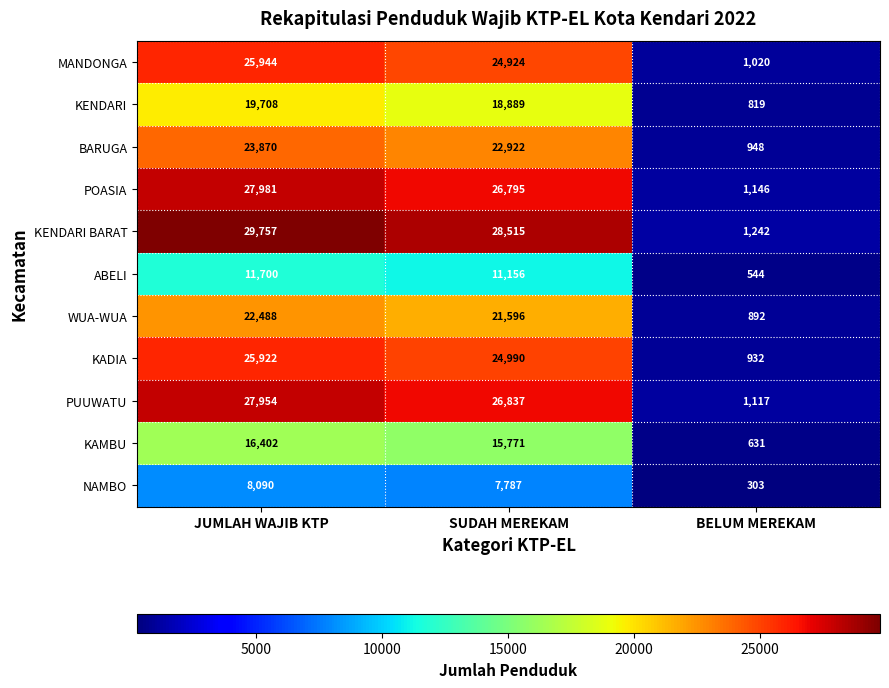

Which category has the highest value across all series?

JUMLAH WAJIB KTP